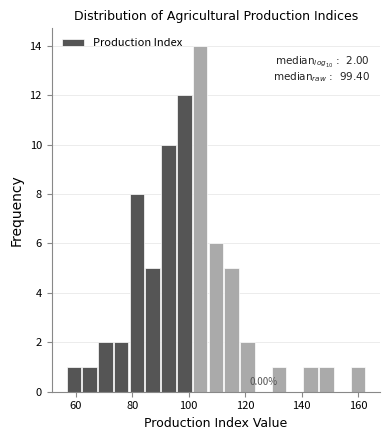

Around what value on the x-axis is the tallest bar? Give the approximate position of its centre, as read against the axis.

104